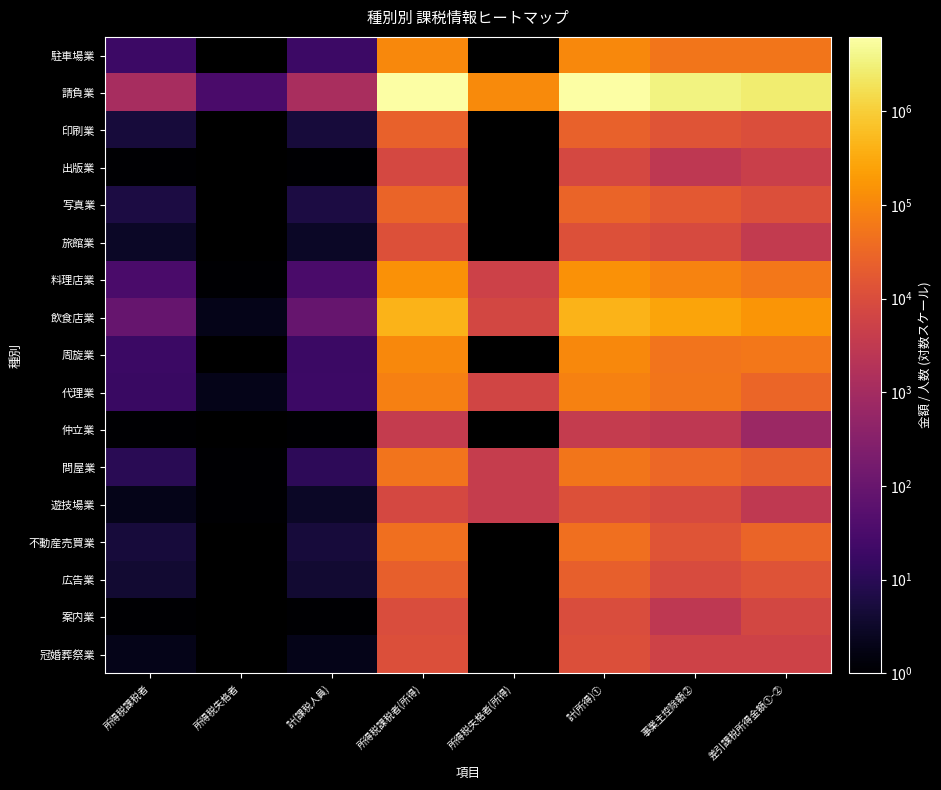

The 冠婚葬祭業 series shows 11419.0 at 所得税課税者(所得). True or false?

True